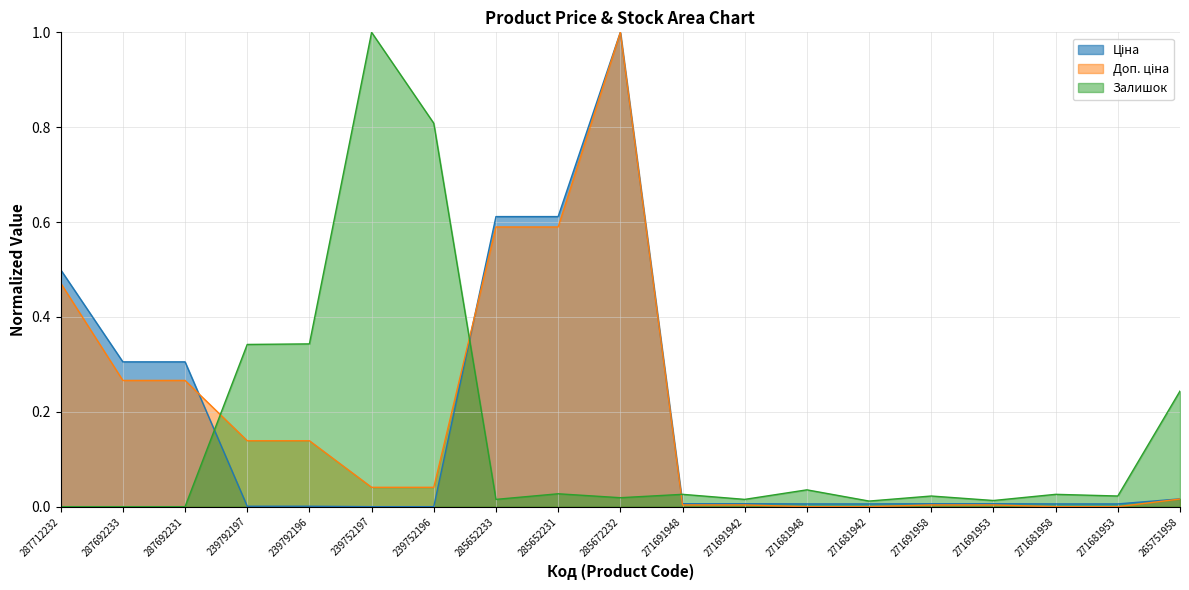

What is the total value across all series at 239752197?

1.0